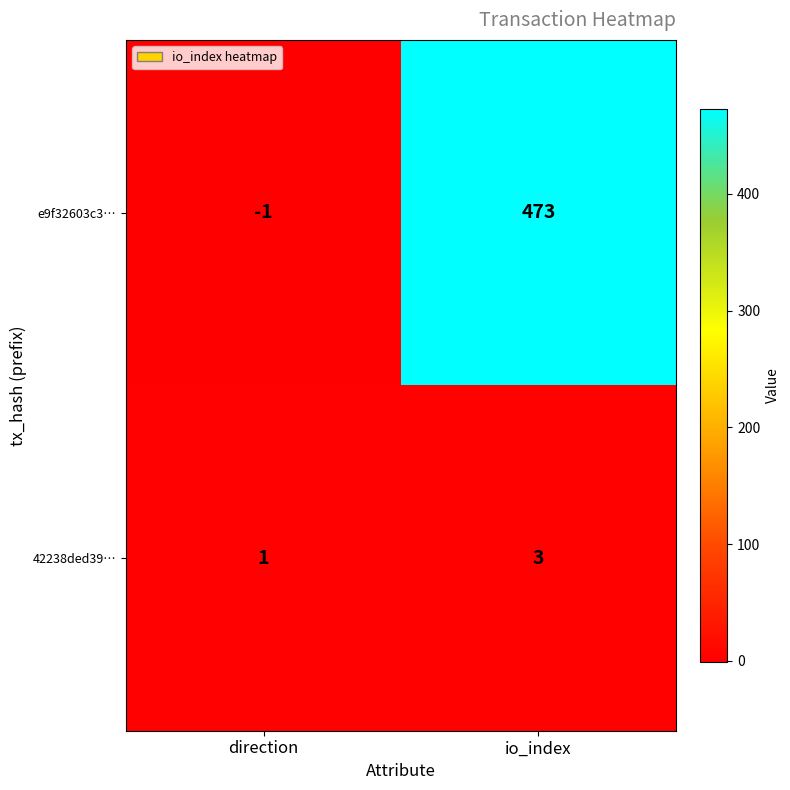

Which category has the highest value in the 42238ded39… series?

io_index